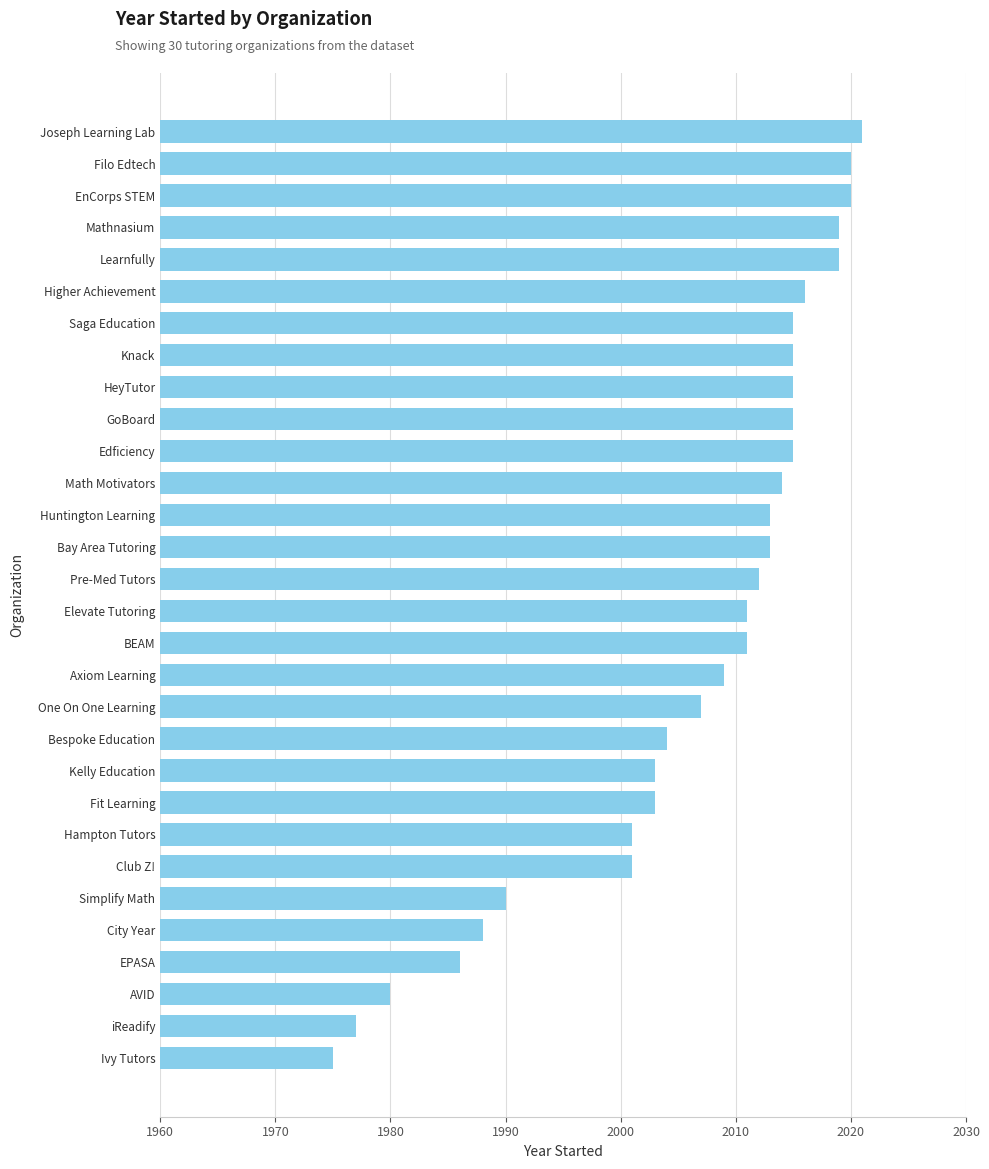

Which label corresponds to the smallest value in the chart?

Ivy Tutors